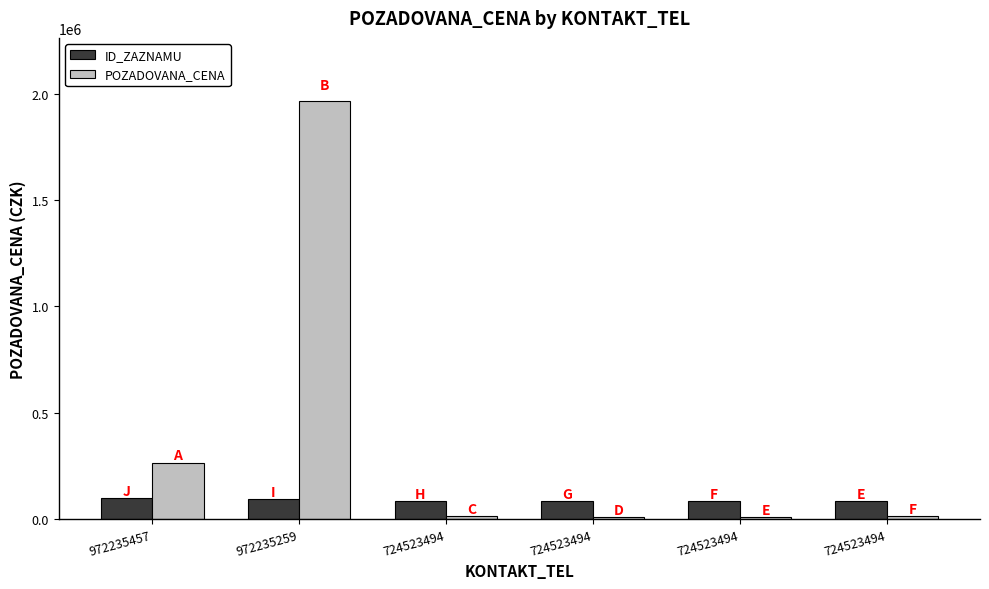

What is the value of the POZADOVANA_CENA bar at the 4th from the left?

12000